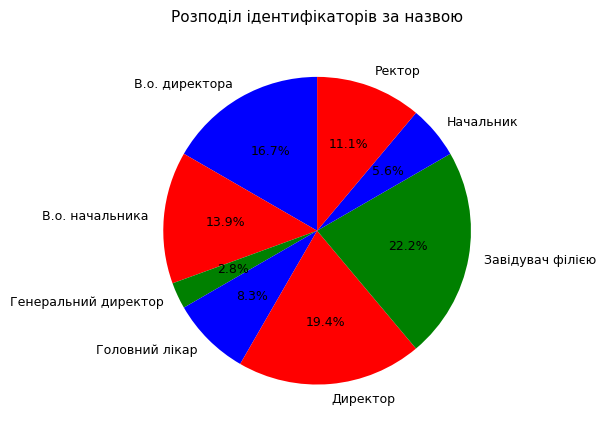

To the nearest percent, what is the difference between the Завідувач філією and Головний лікар slice percentages?

14%